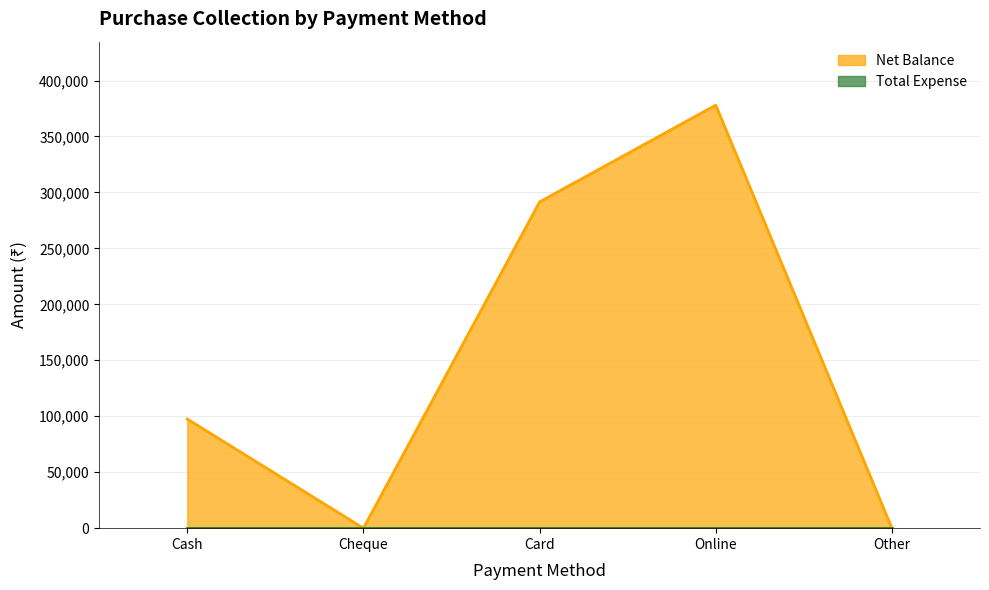

Reading left to right, extract all data points from this chart.

Cash=97500	Cheque=0	Card=291499	Online=378000	Other=0